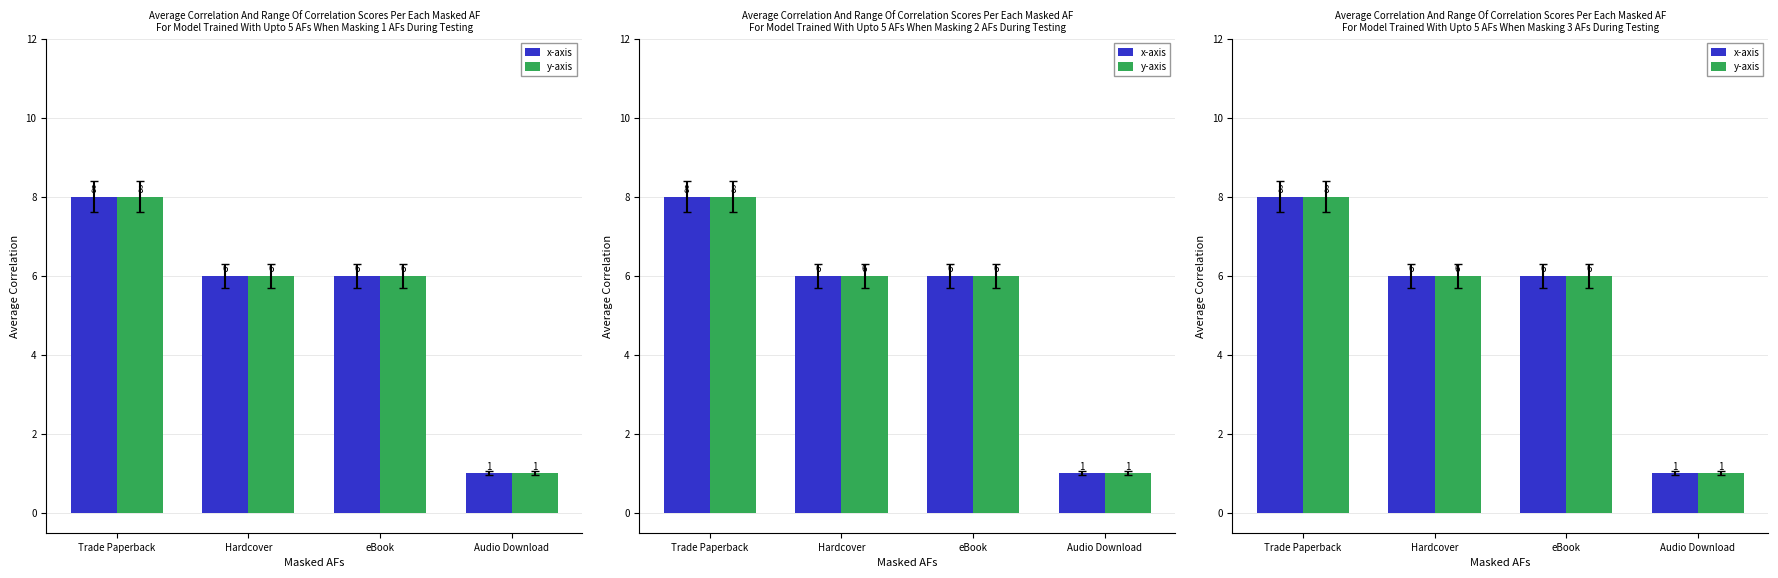

What is the minimum value shown in the chart?

1